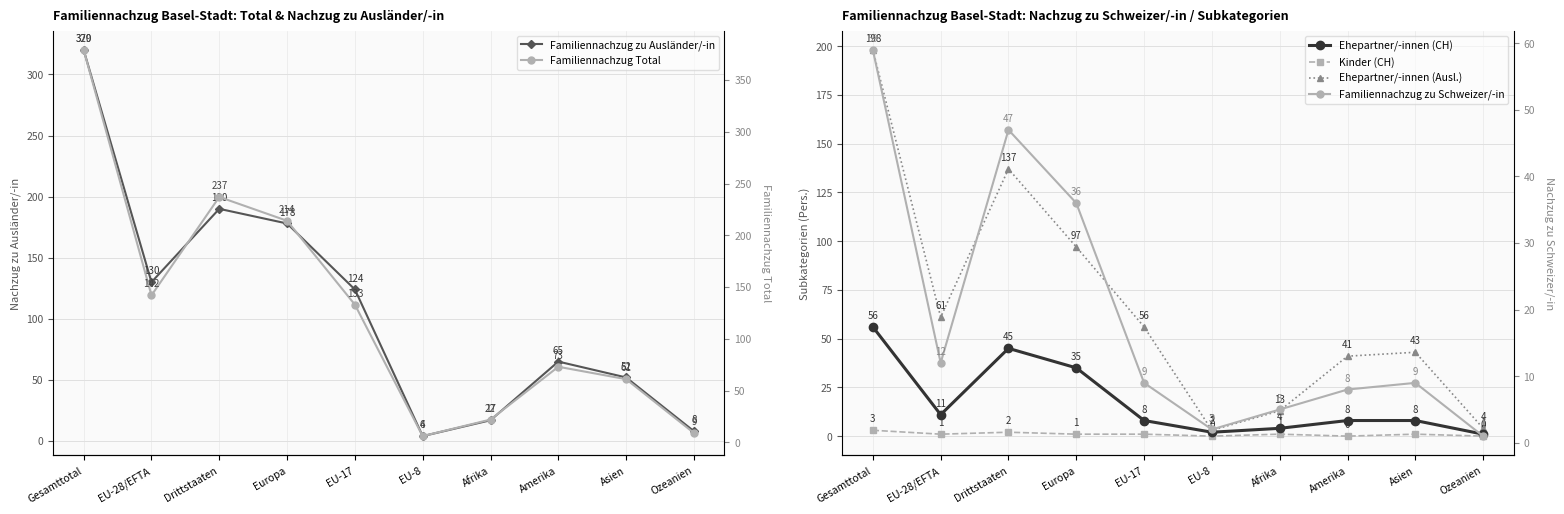

What is the approximate value of Ehepartner/-innen (CH) at Europa, to the nearest 5?

35